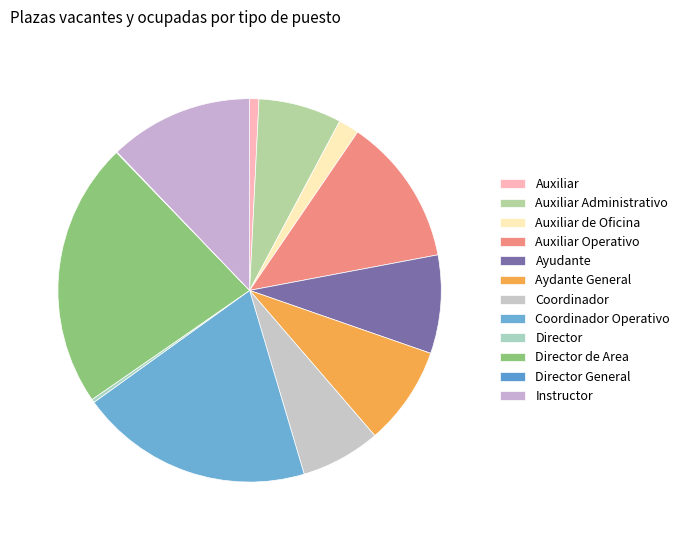

What is the ratio of the value at Coordinador Operativo to the value at Auxiliar Administrativo?

2.8